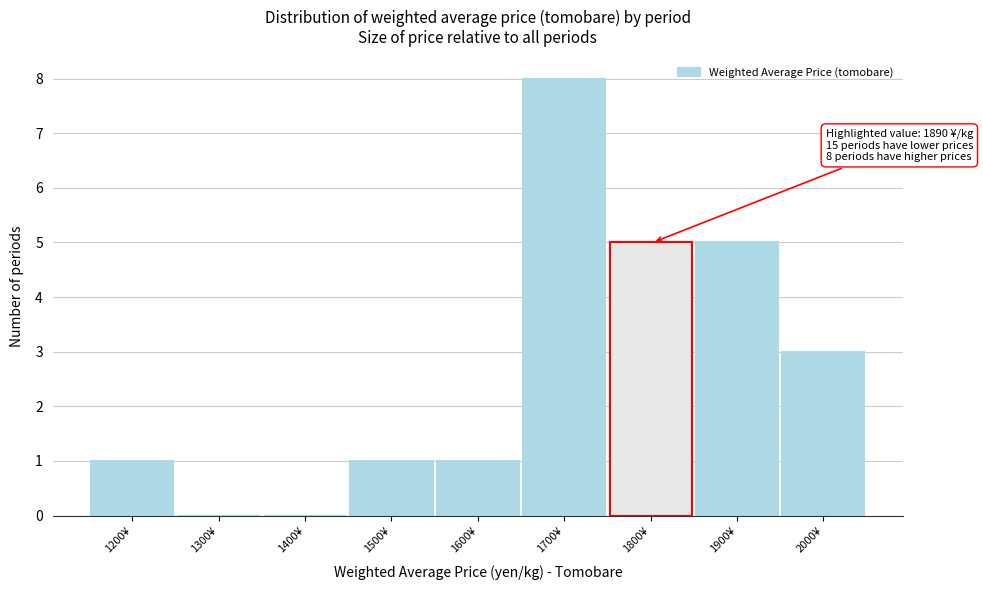

Reading left to right, what are all the values shown in this chart?

1200¥=1	1300¥=0	1400¥=0	1500¥=1	1600¥=1	1700¥=8	1800¥=5	1900¥=5	2000¥=3